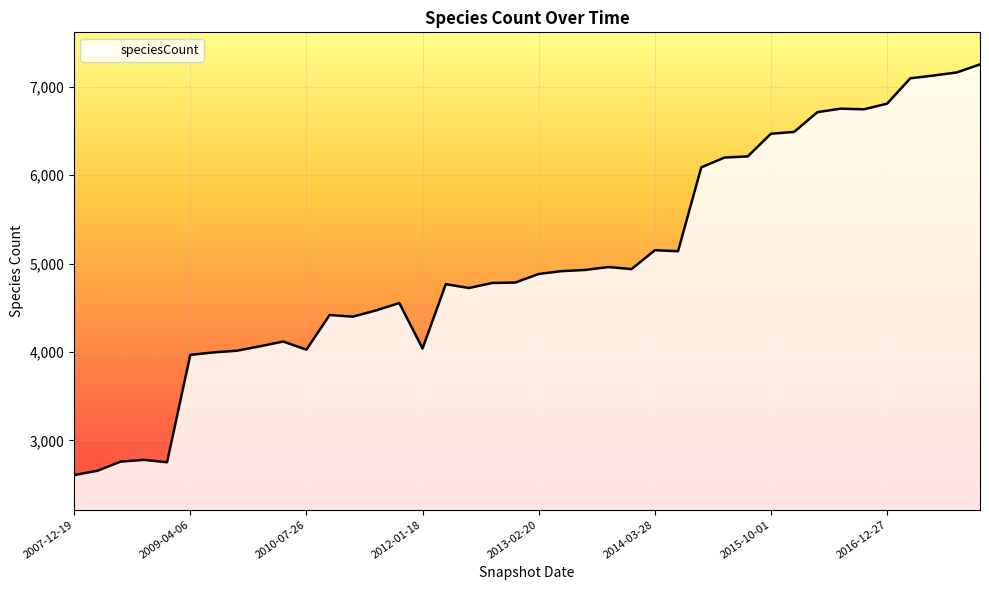

What is the difference between the maximum and minimum values?

4643